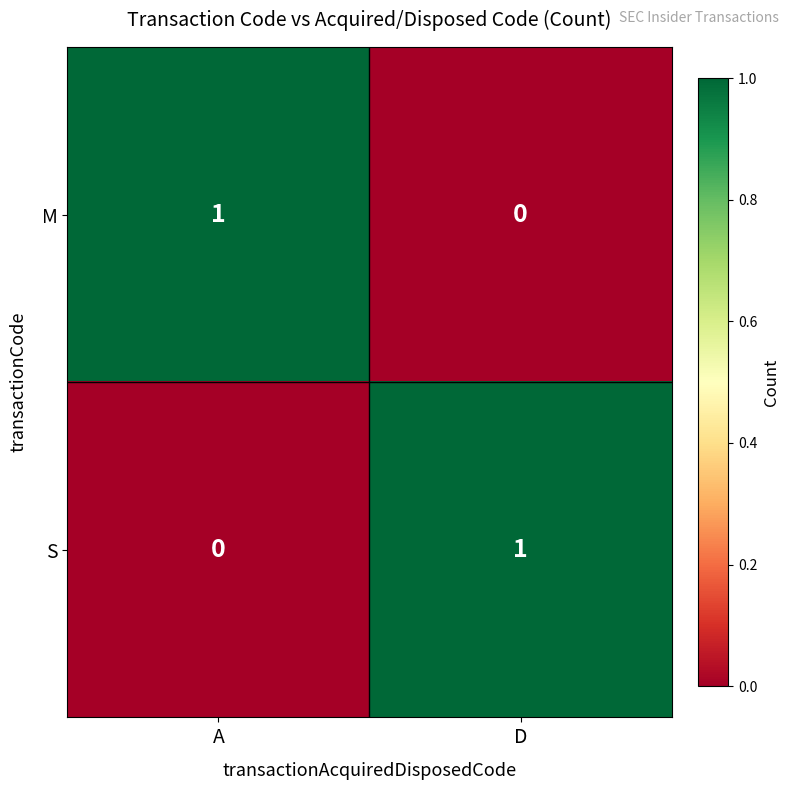

List the labels in order of M value, smallest first.

D, A